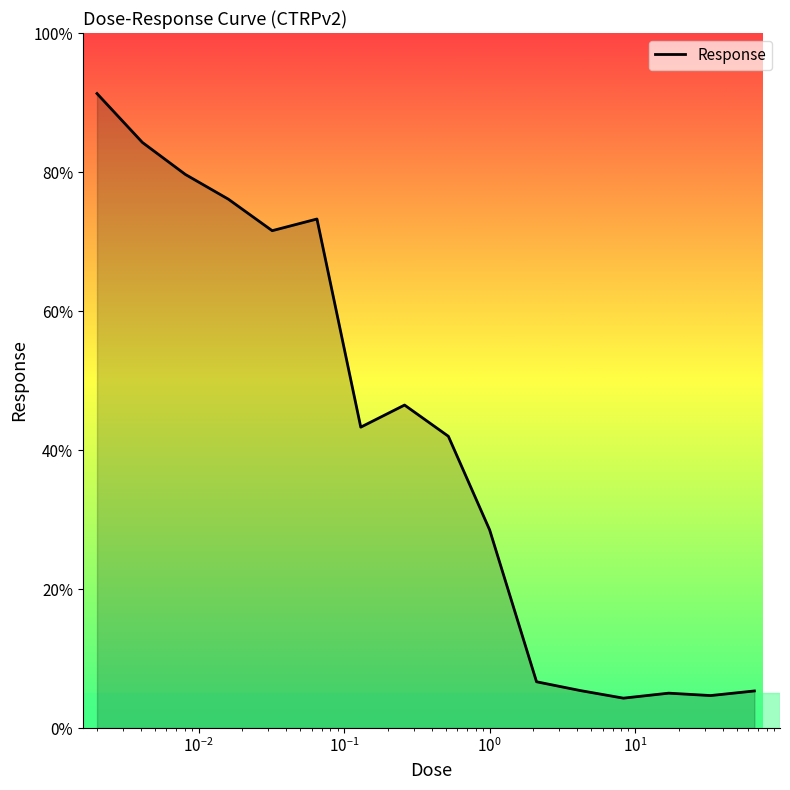

True or false: the data has more than 0 interior local peaks.

True